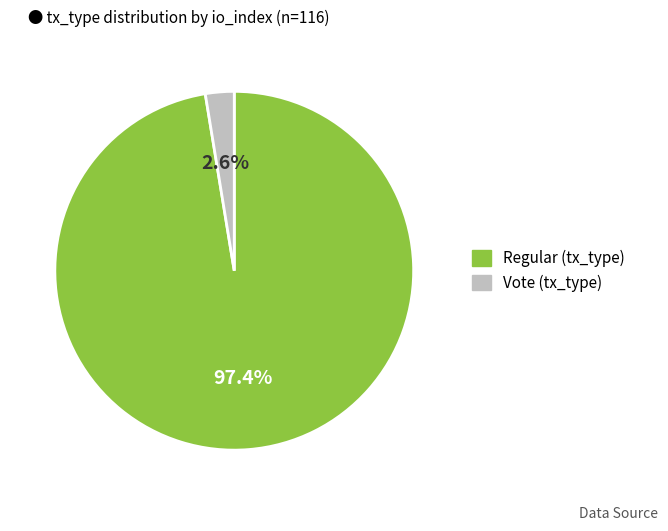

Is there a majority slice in this chart?

Yes